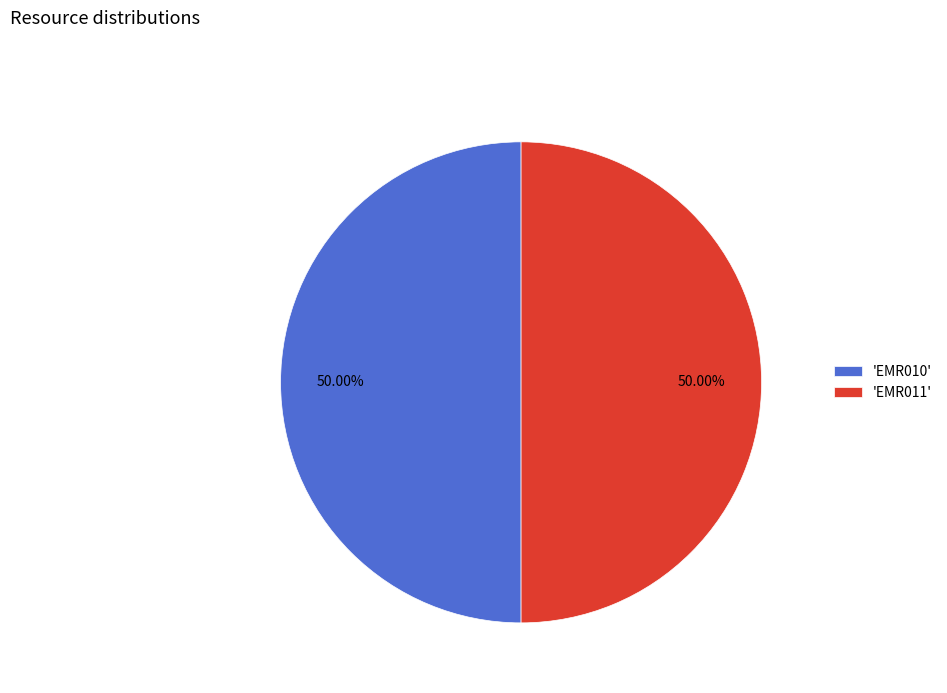

Combined, do 'EMR011' and 'EMR010' account for over 50%?

Yes